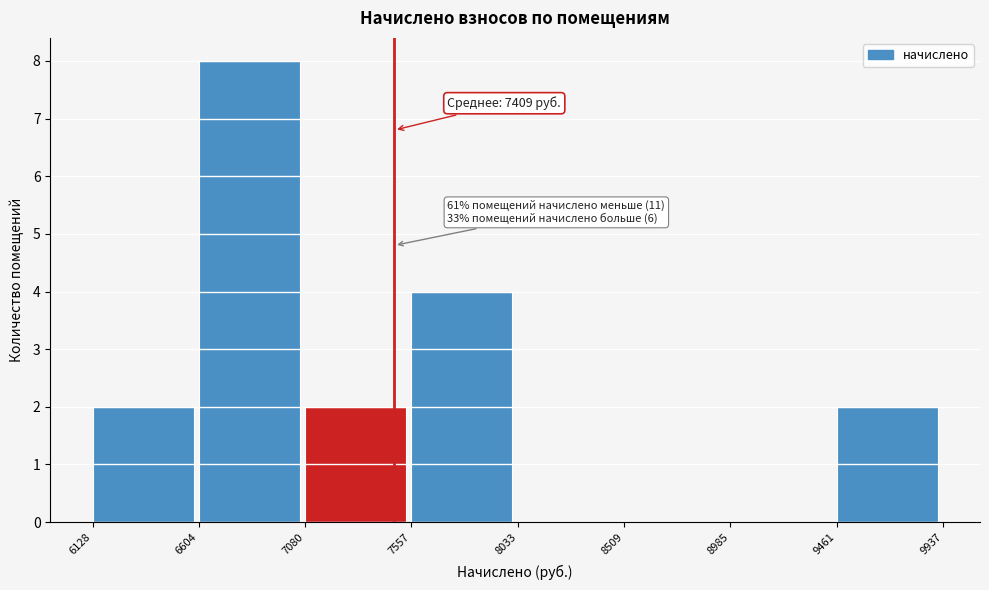

Over which range of the x-axis is the bar tallest?

6604 to 7080